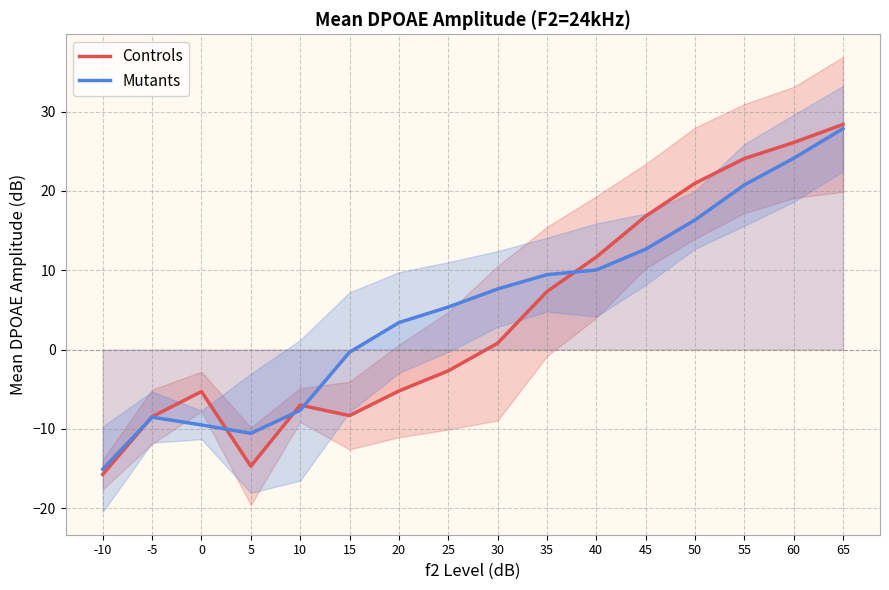

What is the total value across all series at 55?

44.8